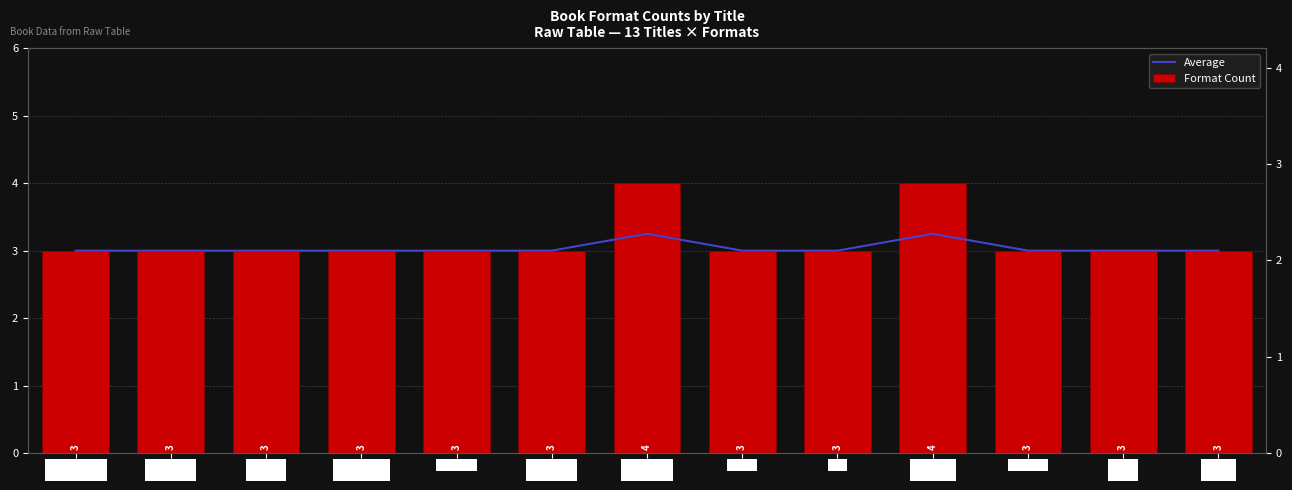

What is the sum of the Format Count values at MiNRS 2 and Watcher?

6.0